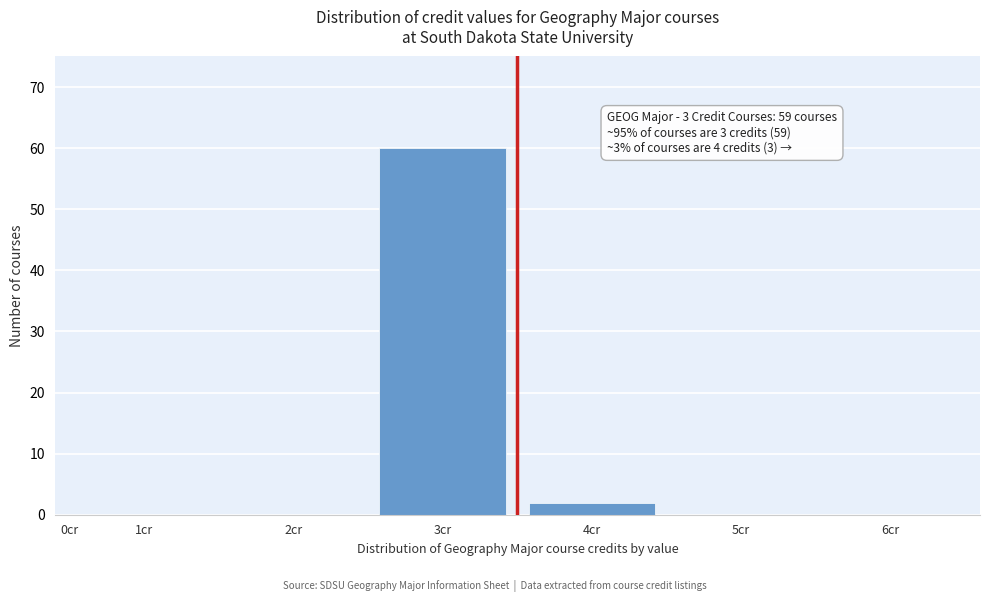

Reading left to right, transcribe all the data shown in this chart.

1cr=0	2cr=0	3cr=60	4cr=2	5cr=0	6cr=0